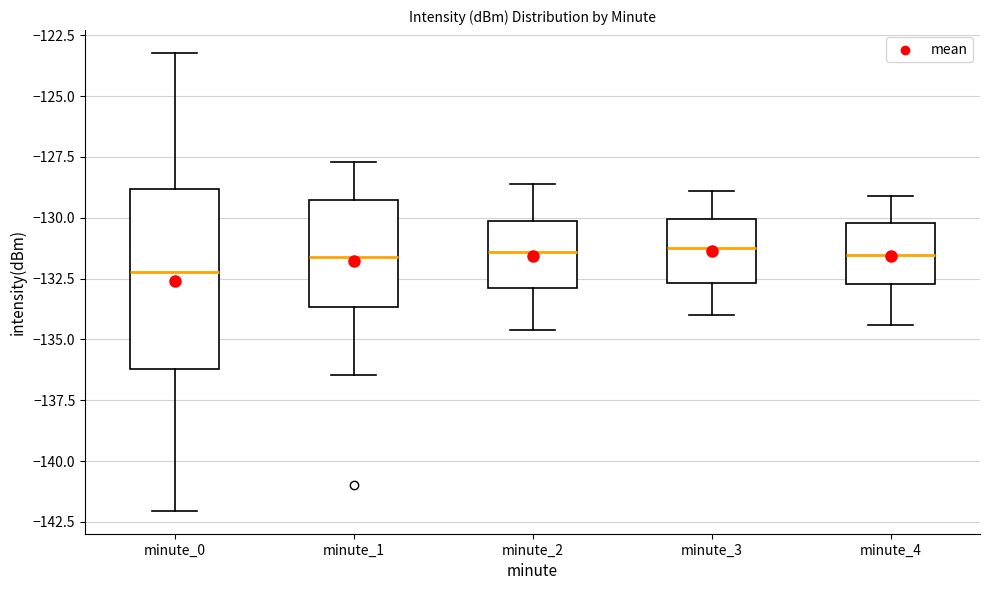

Which box's median line is the lowest?

minute_0